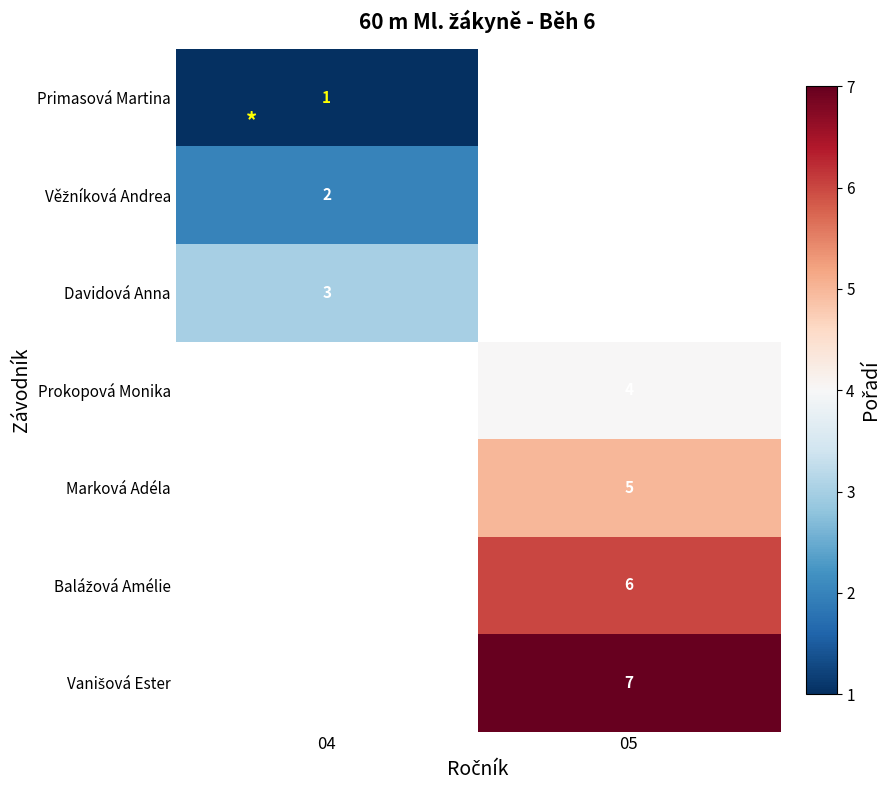

True or false: Marková Adéla has a value of 7.5 at 05.

False